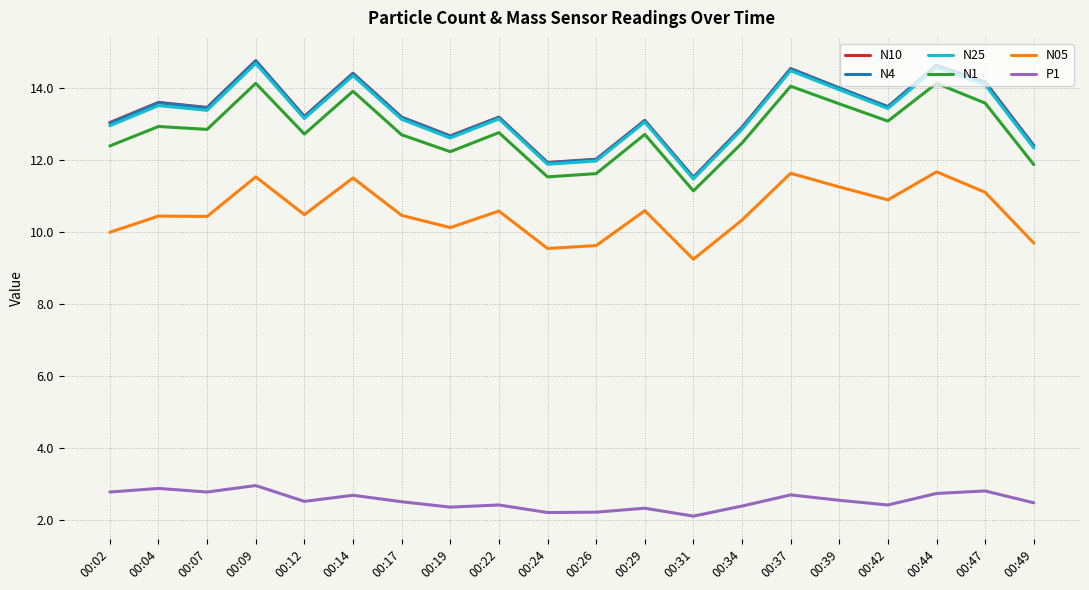

Is it true that N05 equals 2.6 at 00:26?

False